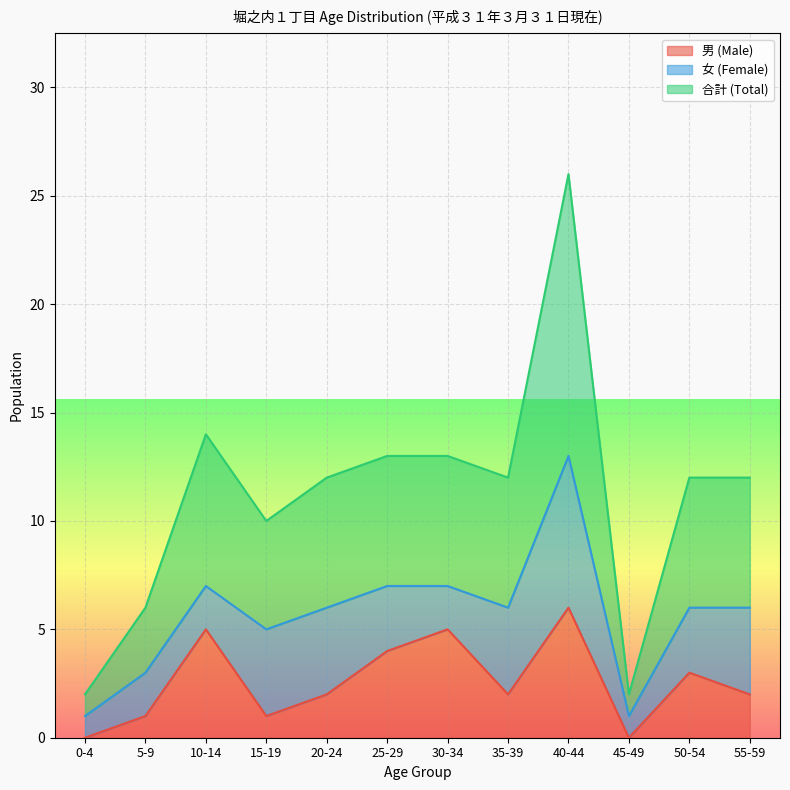

What is the average value of the 合計 (Total) series?

11